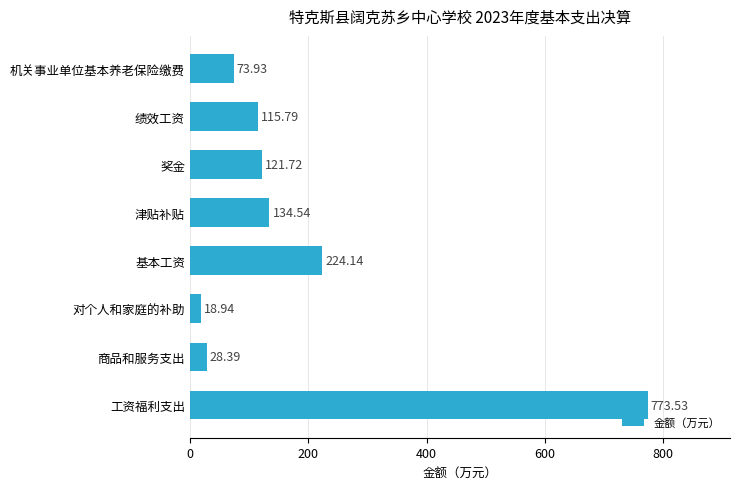

What is the sum of all values?

1491.0